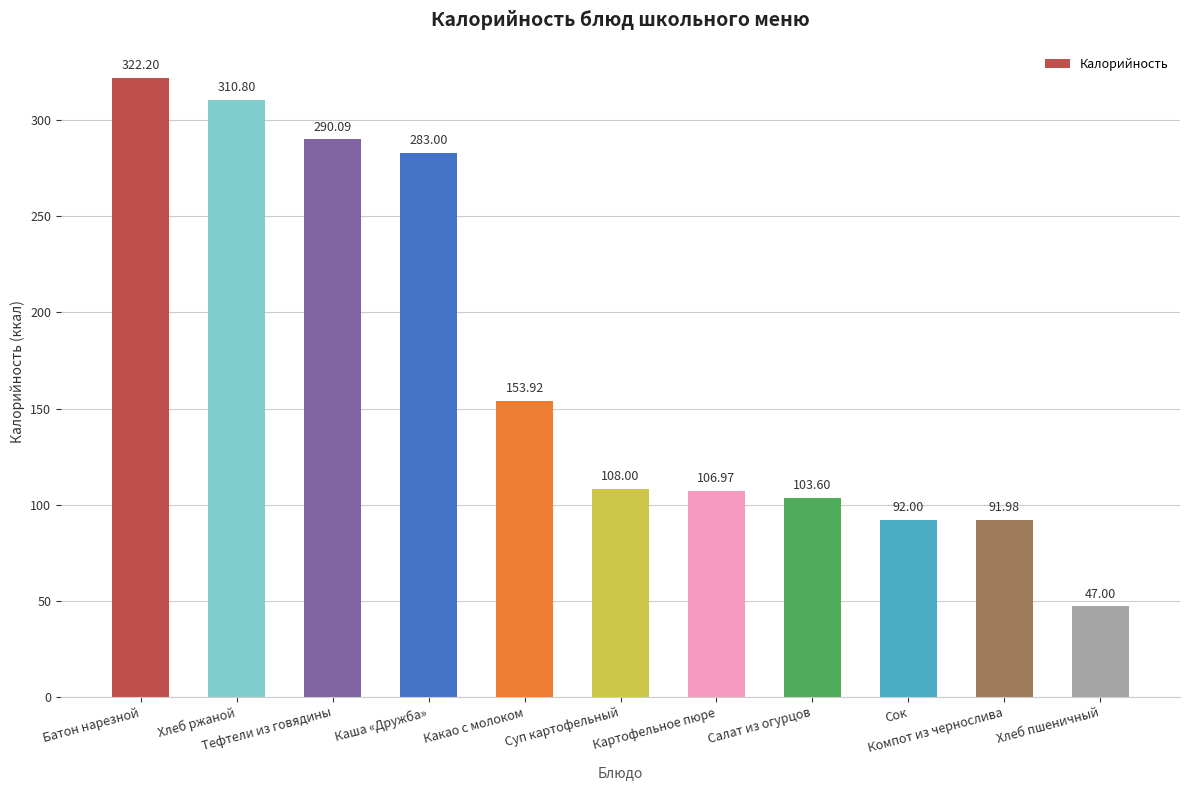

How many bars are there in total?

11